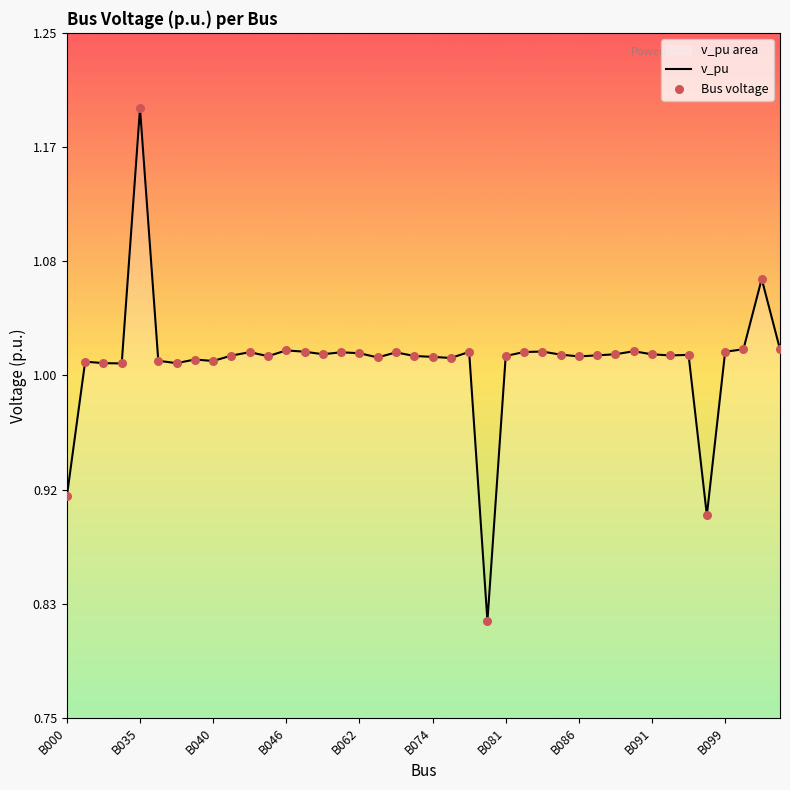

Which label corresponds to the largest value in the chart?

B035